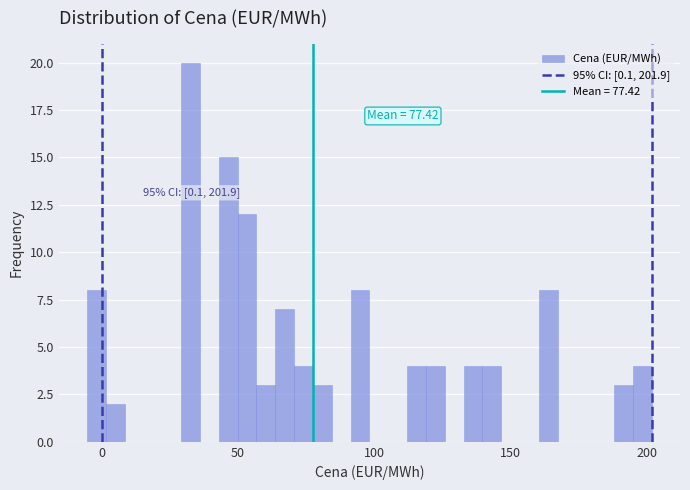

Read against the x-axis, roughly where is the centre of the tallest bar?

35